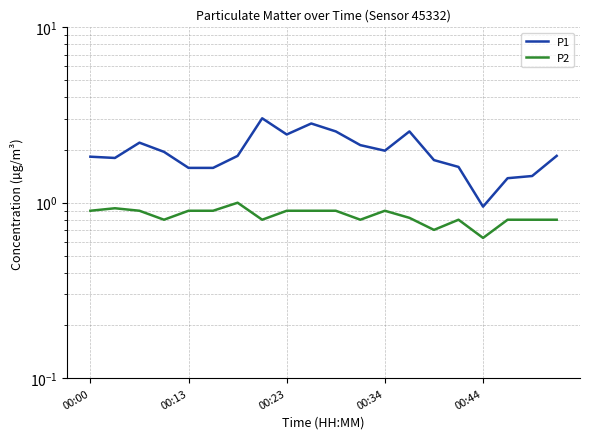

At which label does P2 reach its peak?

6